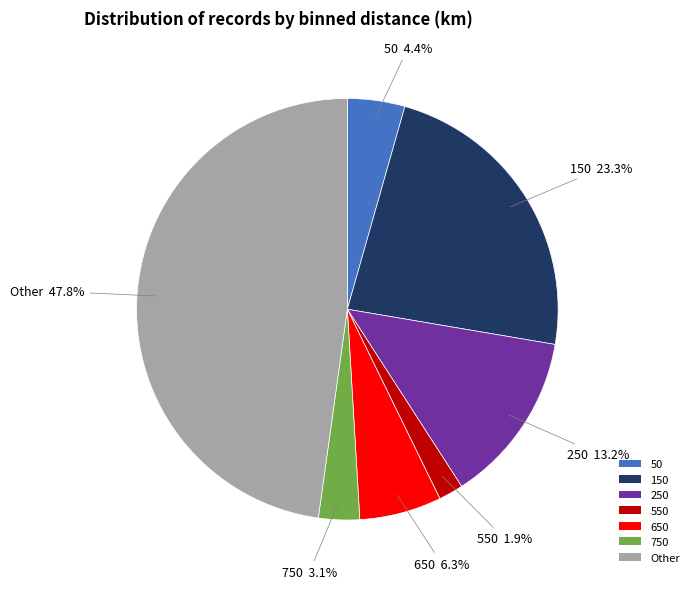

Is 550 the majority of the pie?

No